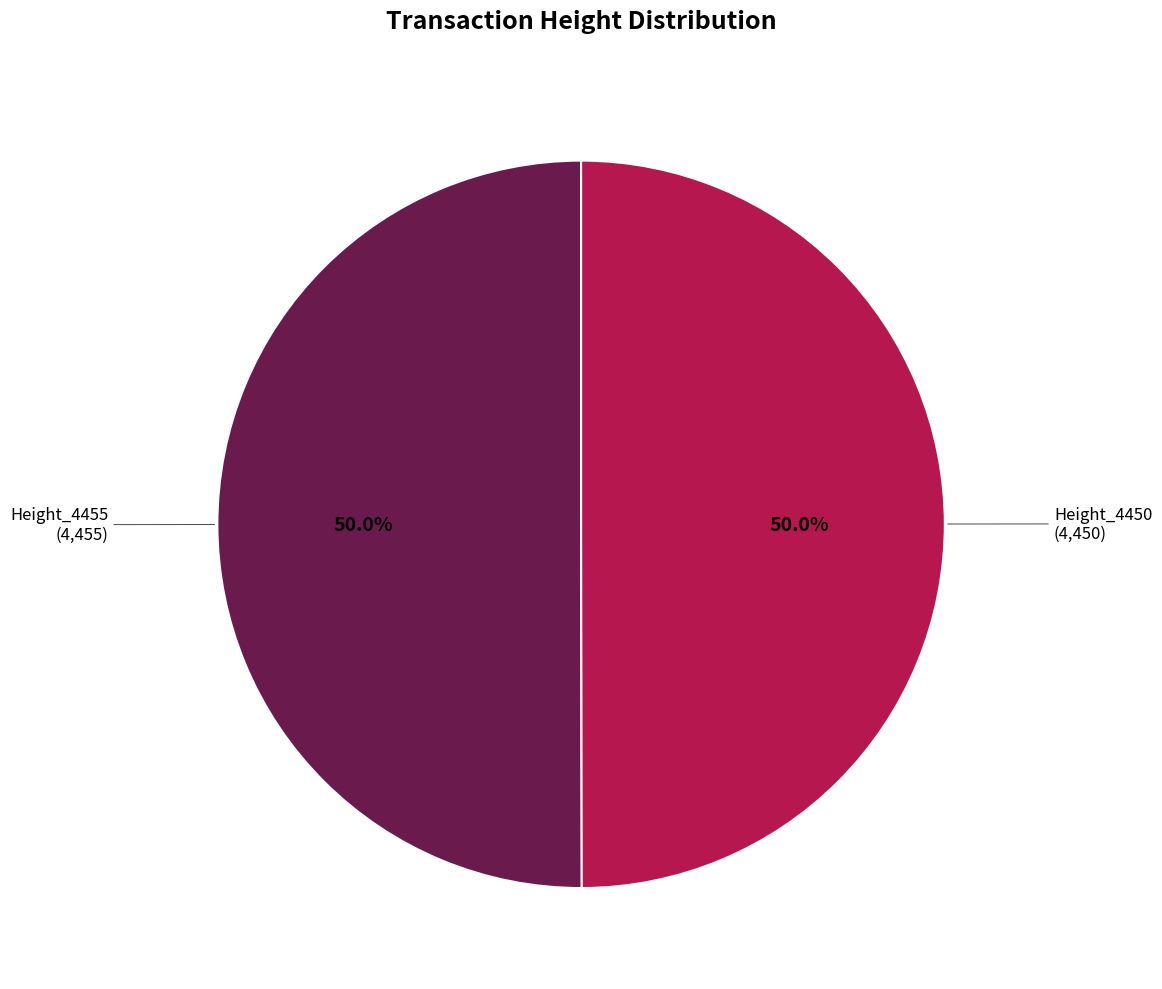

How many segments does this pie chart have?

2